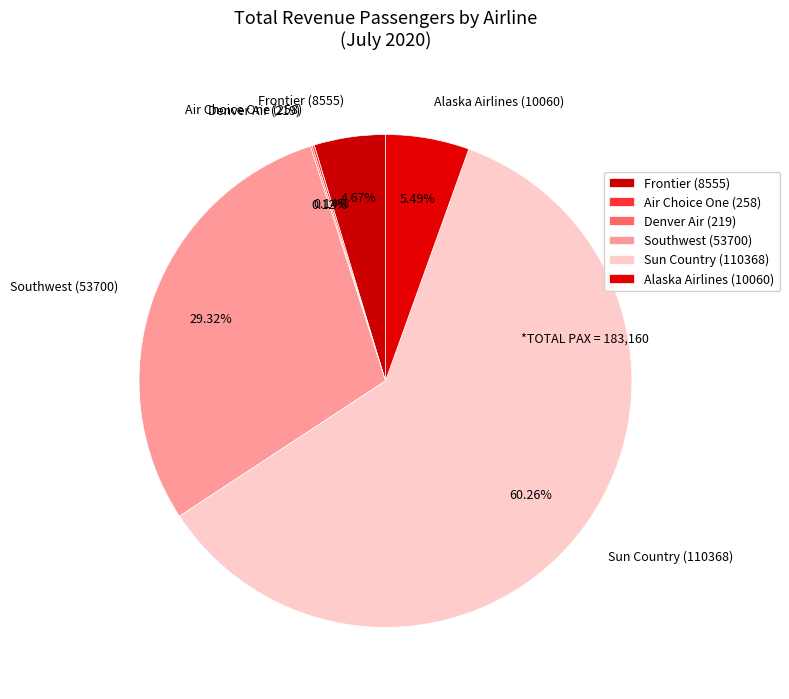

To the nearest percent, what is the average slice percentage?

17%